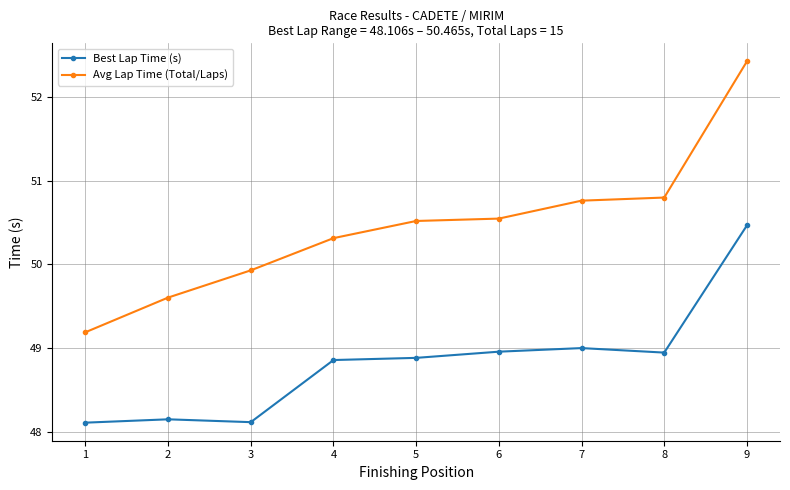

True or false: Avg Lap Time (Total/Laps) and Best Lap Time (s) cross at least once.

False